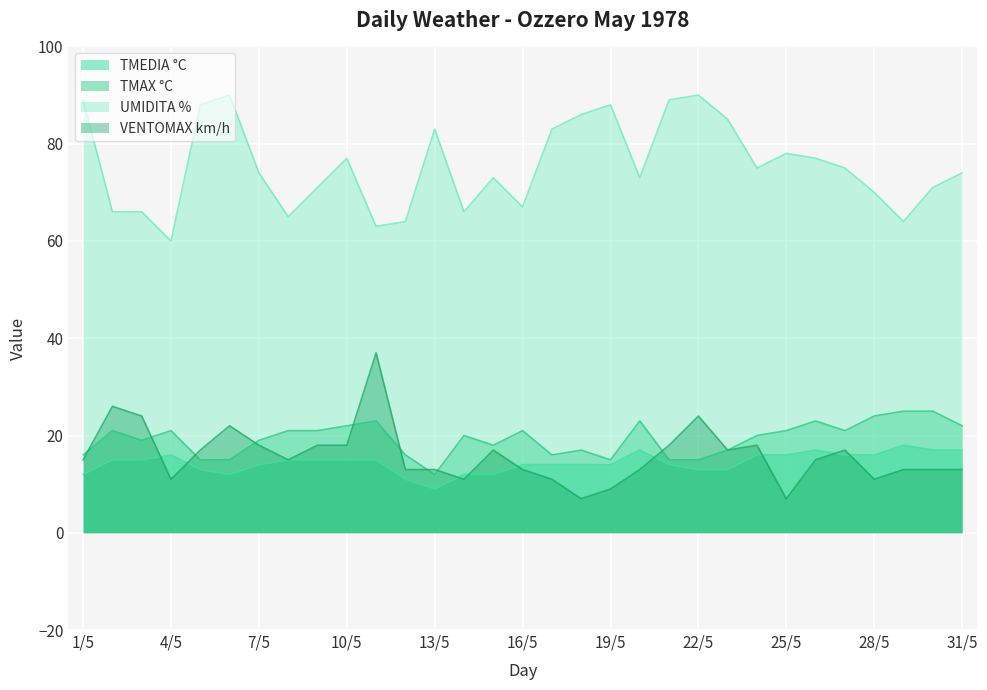

Is it true that VENTOMAX km/h equals 49 at 11/5?

False